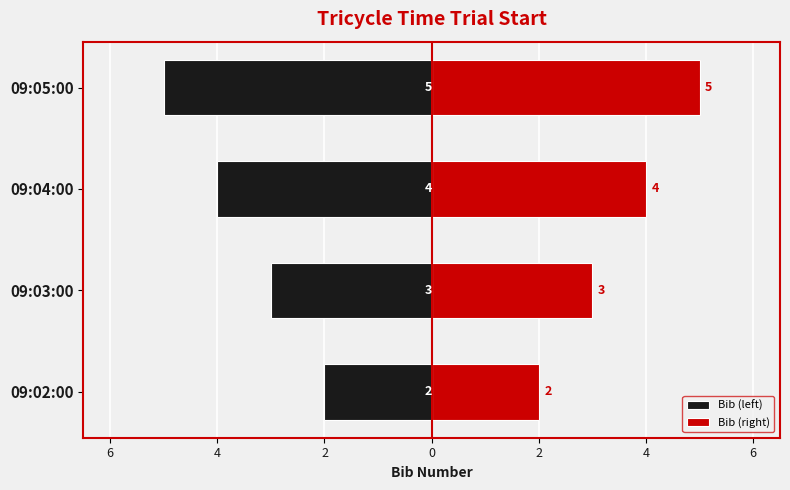

Reading right to left, what are all the values shown in this chart?

Bib (left): 0=-5	2=-4	4=-3	6=-2
Bib (right): 0=5	2=4	4=3	6=2